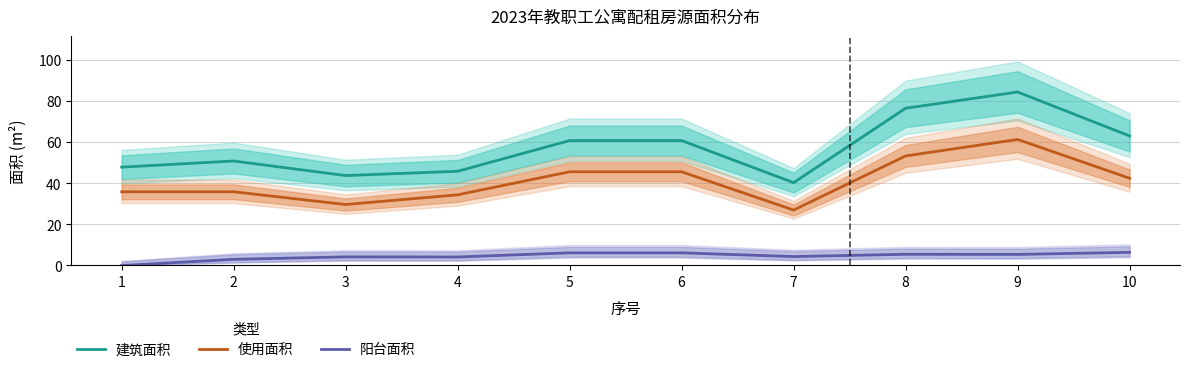

How many values in the 阳台面积 series exceed 5?

5